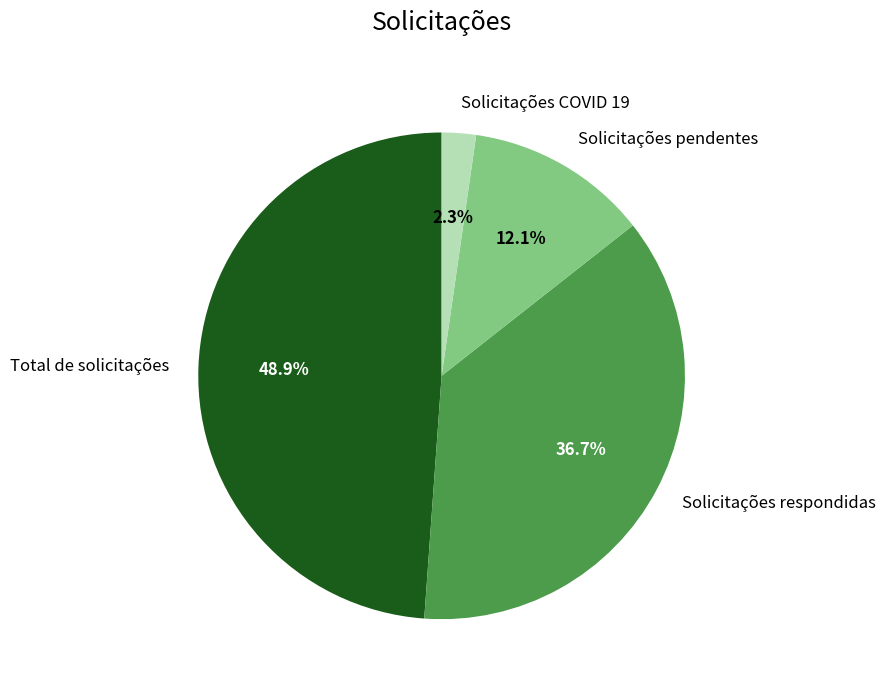

Which category has the smallest portion of the pie?

Solicitações COVID 19